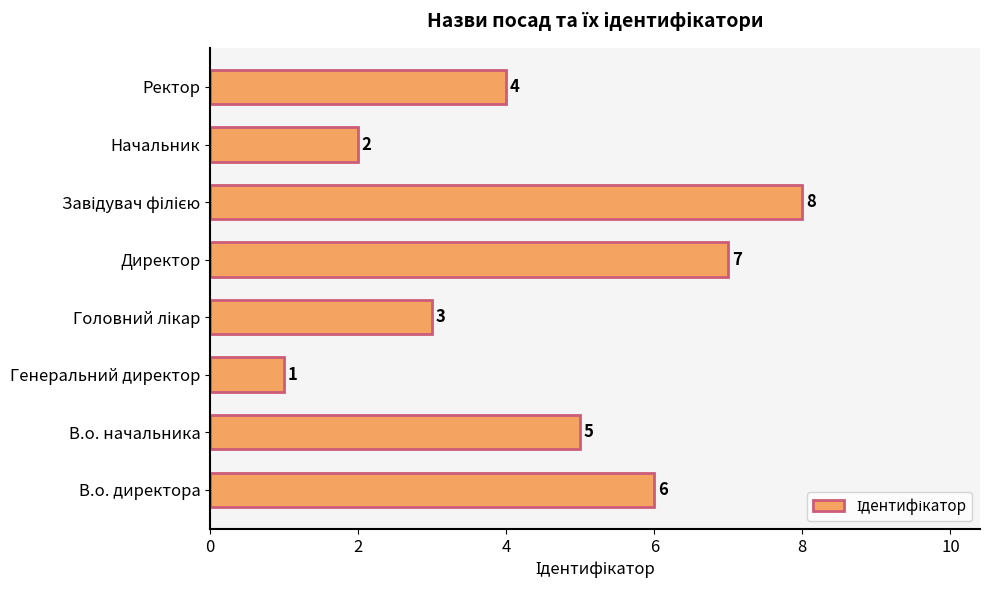

Reading bottom to top, extract all data points from this chart.

6	5	1	3	7	8	2	4